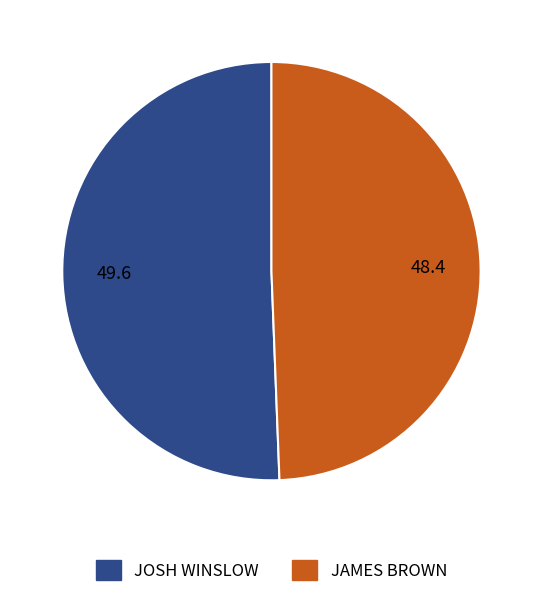

Do JOSH WINSLOW and JAMES BROWN together represent more than half of the pie?

Yes